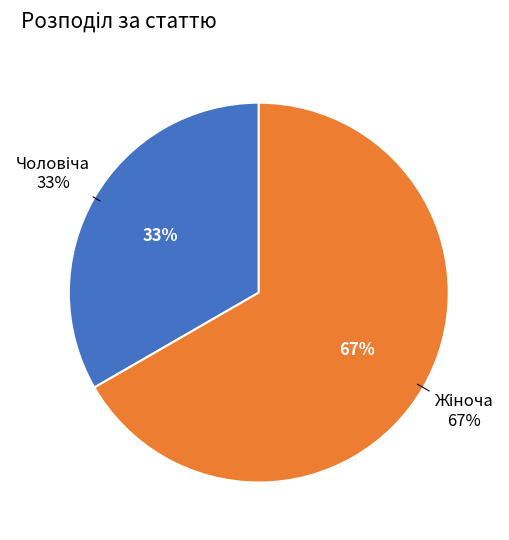

To the nearest percent, what is the combined percentage of Чоловіча and Жіноча?

100%